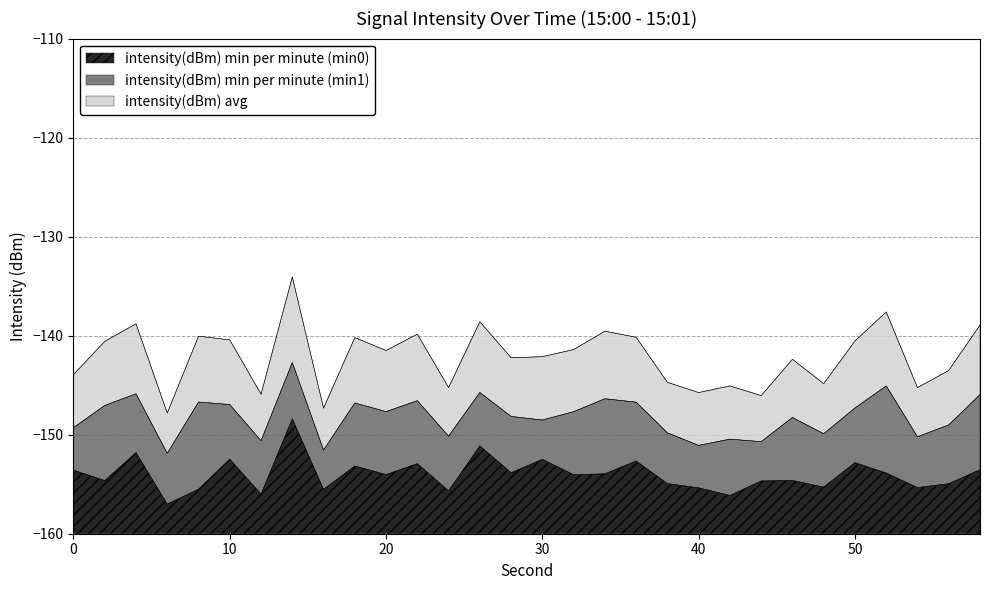

What is the difference between the intensity(dBm) min per minute (min0) values at 16 and 24?

0.1